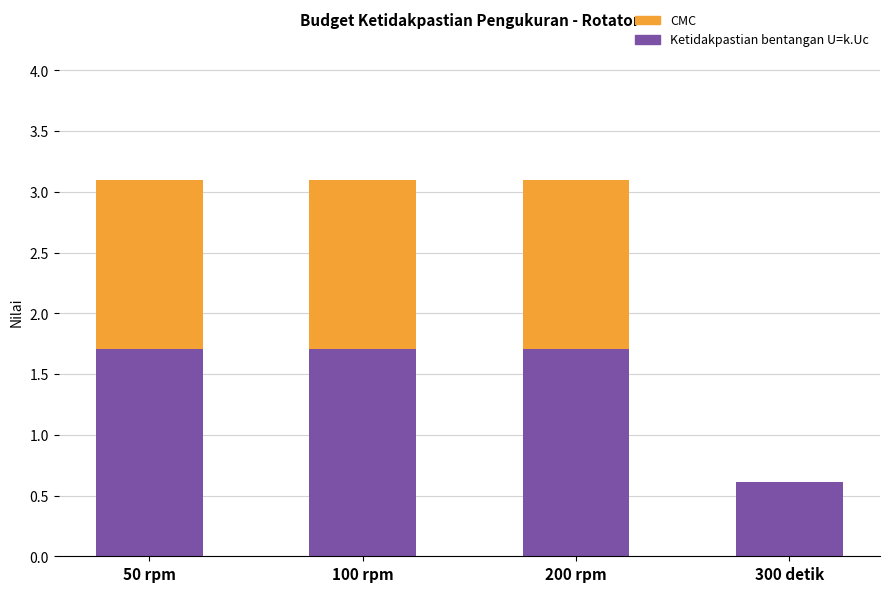

Where does the Ketidakpastian bentangan U=k.Uc series first go above 1?

50 rpm